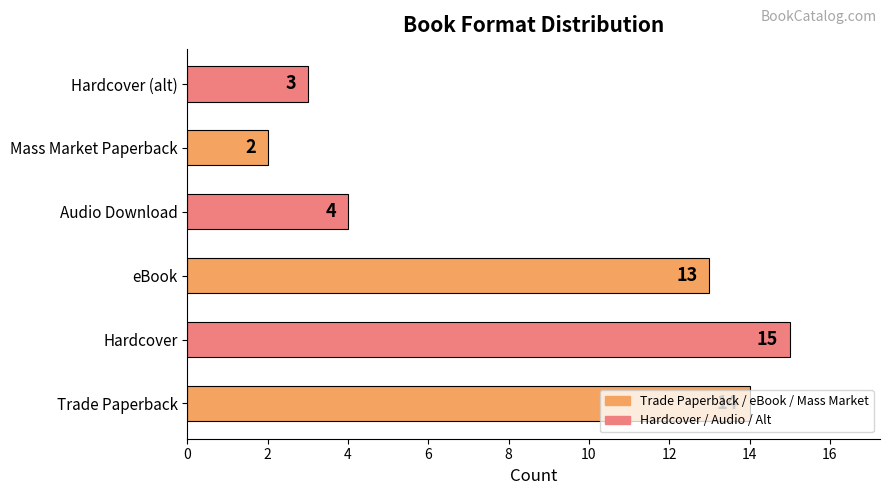

Between eBook and Mass Market Paperback, which is larger?

eBook